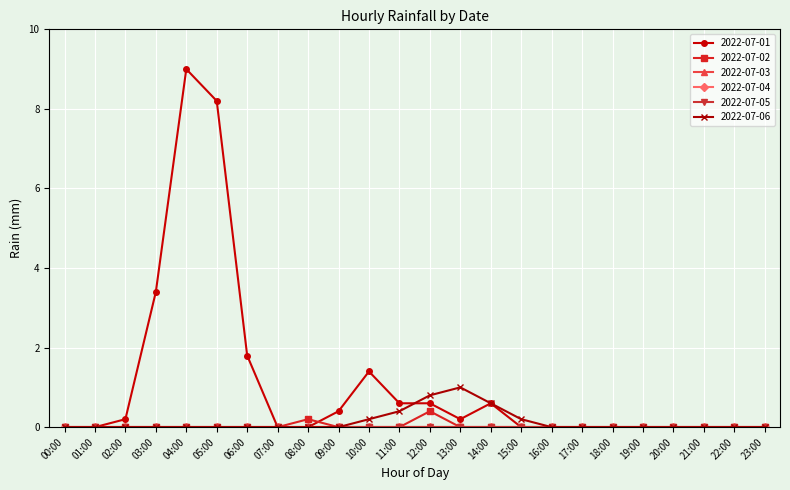

Which series has the widest spread of values?

2022-07-01